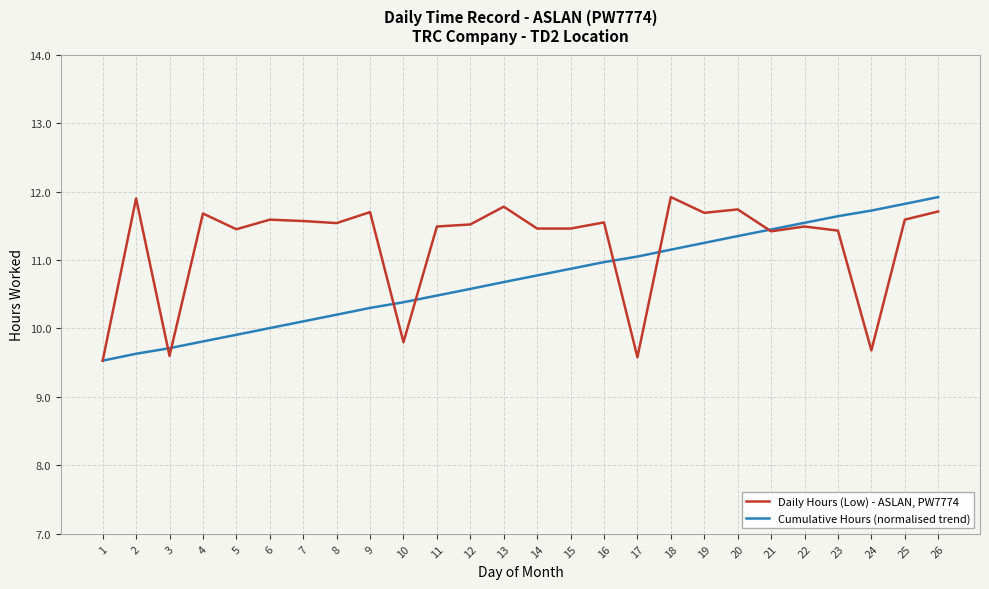

At which category does Daily Hours (Low) - ASLAN, PW7774 reach its first local valley?

3